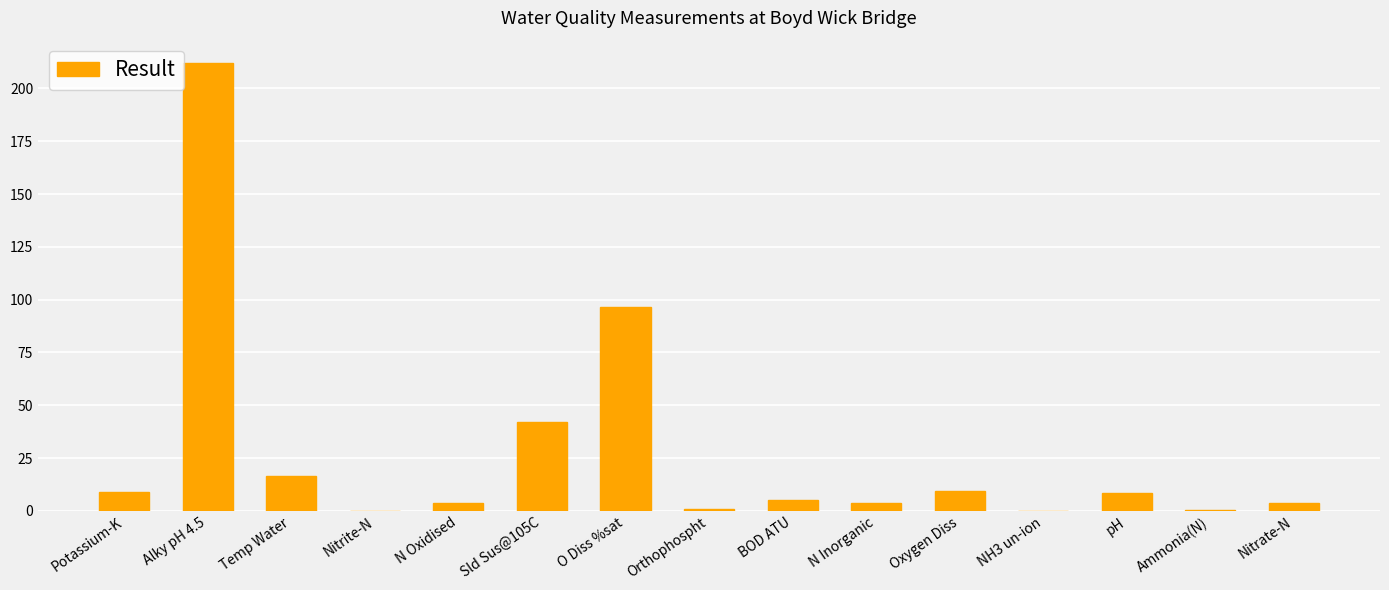

Is it true that the value at Potassium-K is 8.8?

True